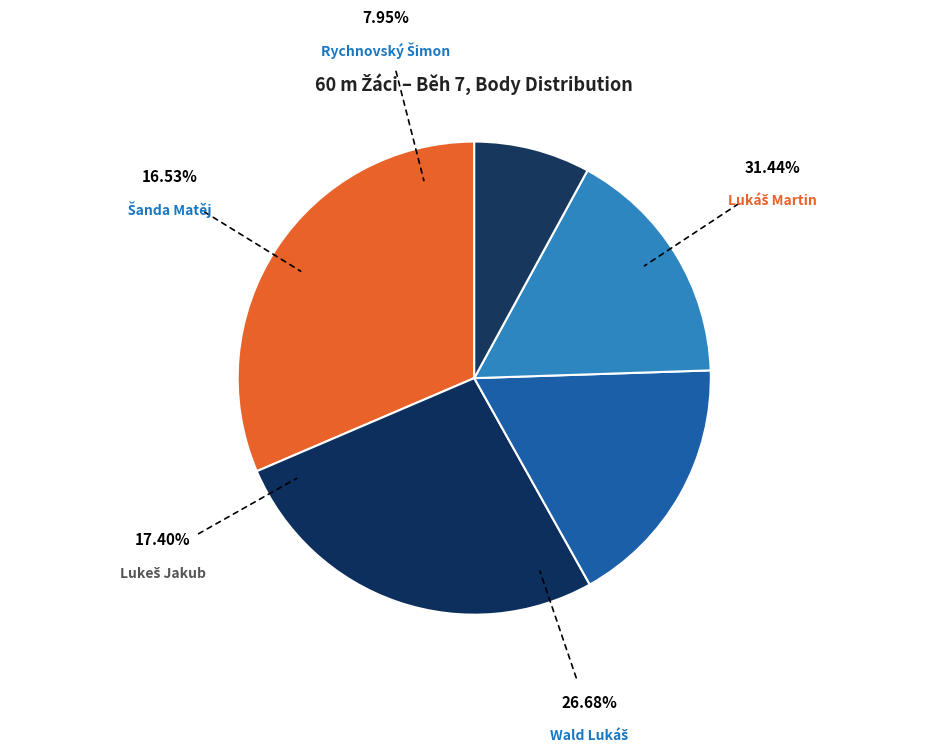

Which category has the biggest portion of the pie?

Lukáš Martin